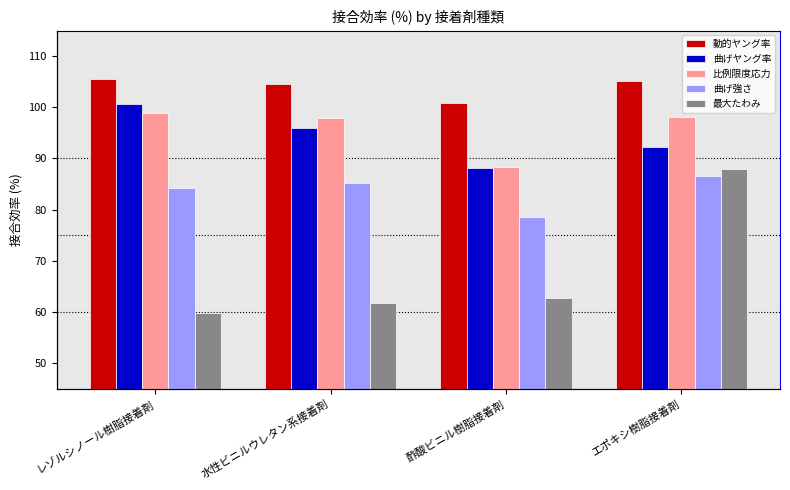

Which series has the largest range (max minus min)?

最大たわみ